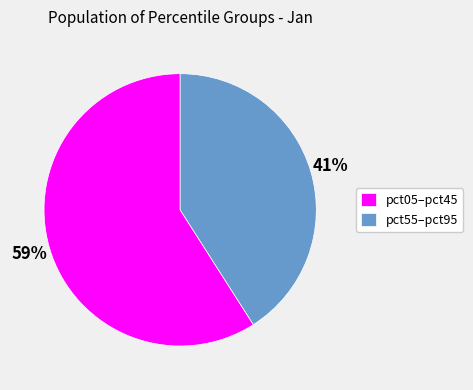

What is the largest slice in the pie chart?

pct05–pct45